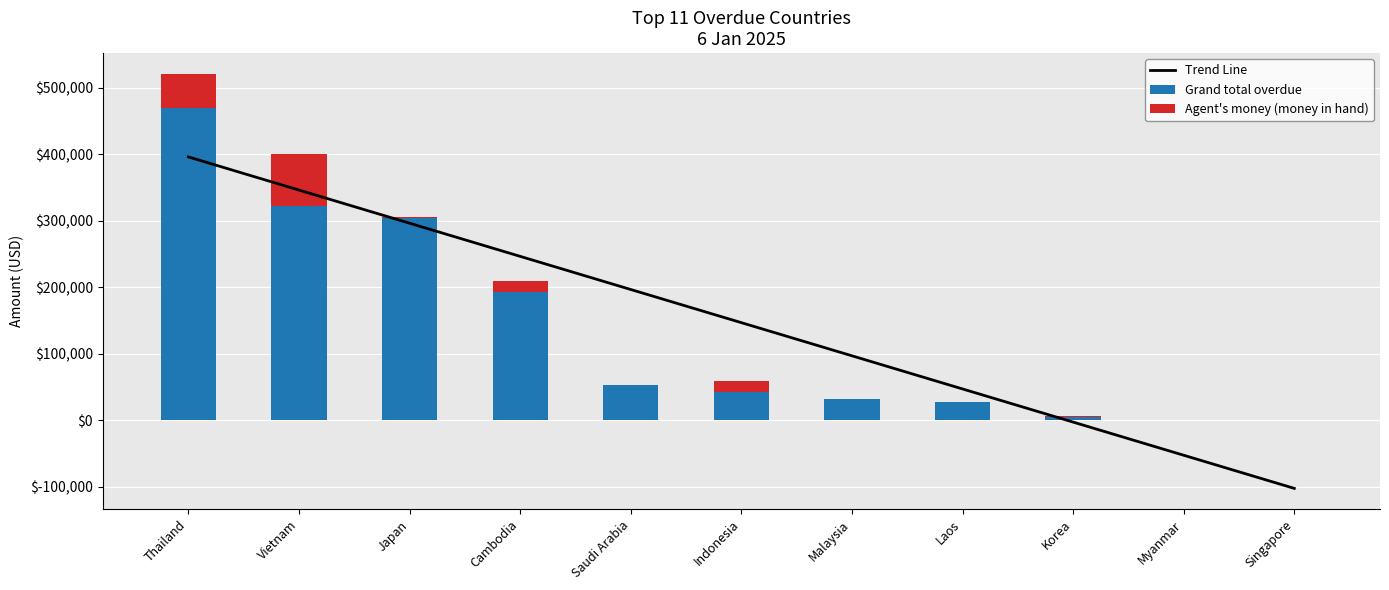

What is the approximate value of Grand total overdue at Vietnam?

321754.1